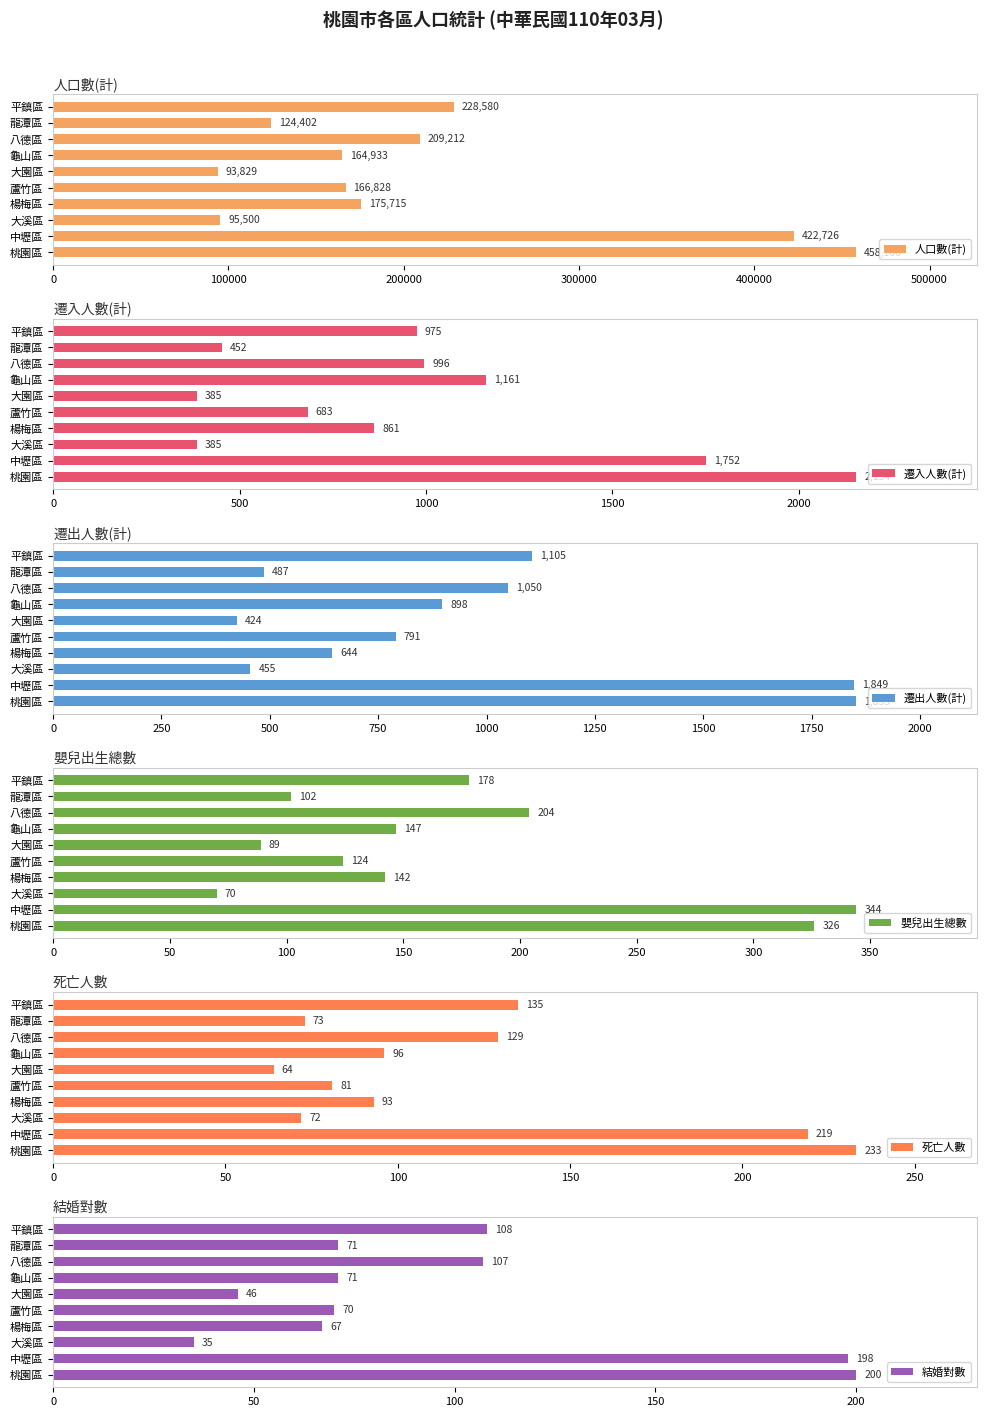

What is the difference between the 人口數(計) values at 中壢區 and 楊梅區?

247011